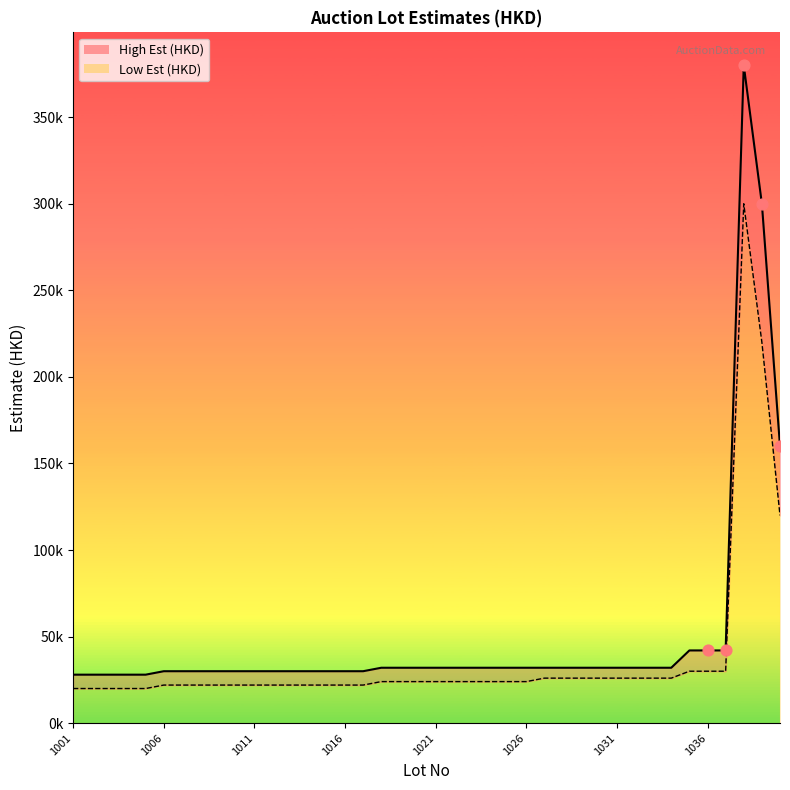

Which series contains the lowest Y value?

Low Est (HKD)